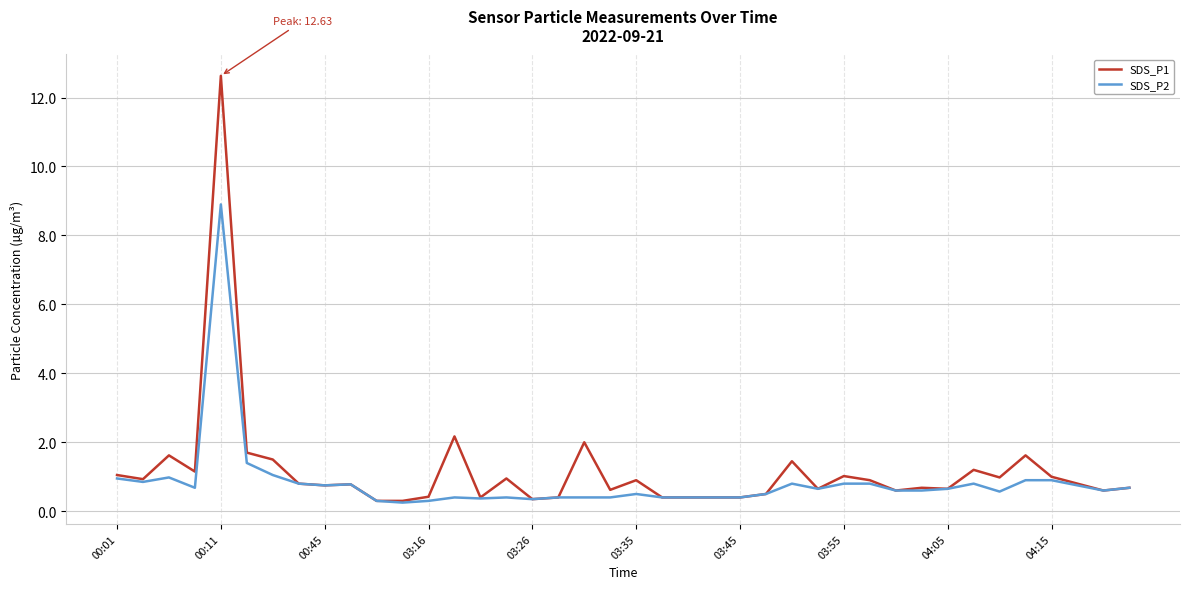

Which series has the largest range (max minus min)?

SDS_P1